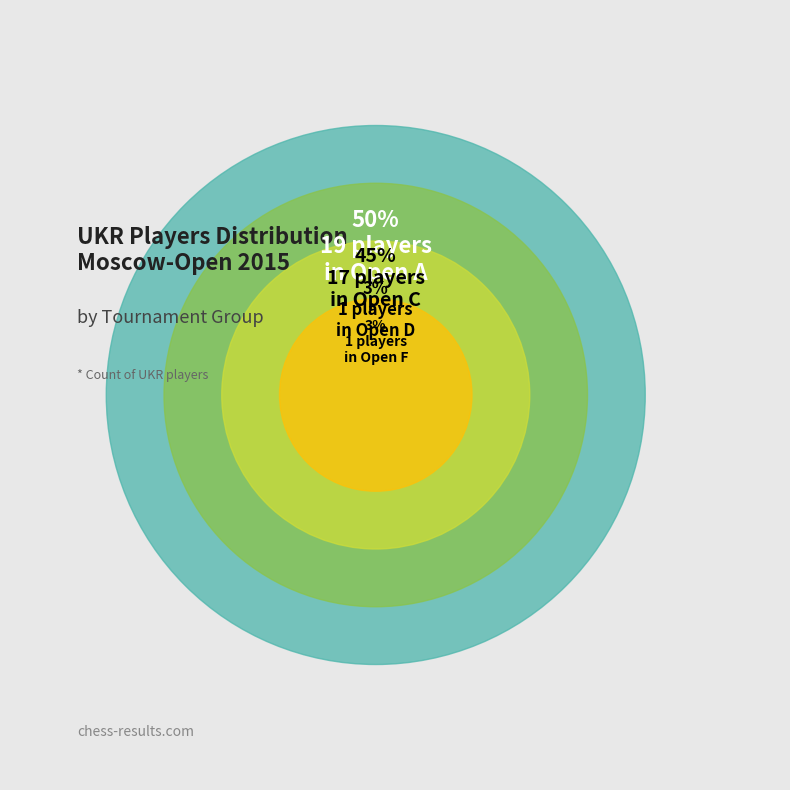

How many slices are in this pie chart?

4